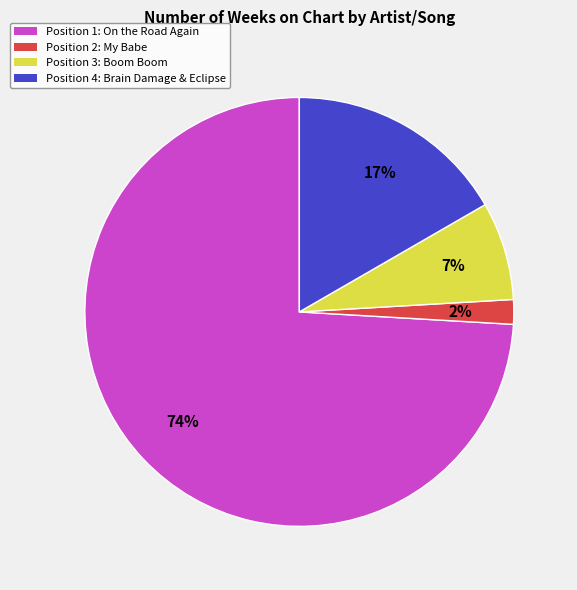

How many segments does this pie chart have?

4